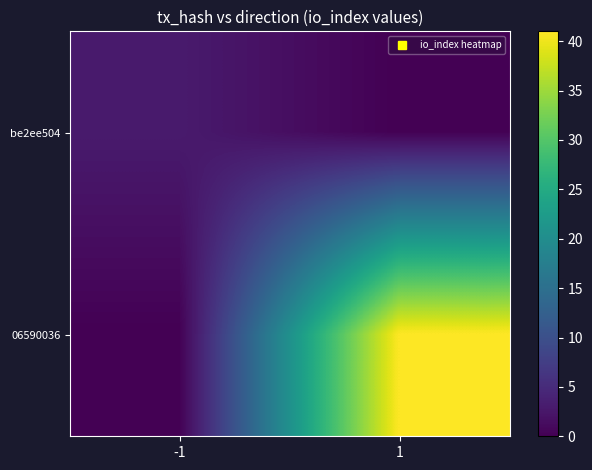

How many distinct data groups are displayed?

2